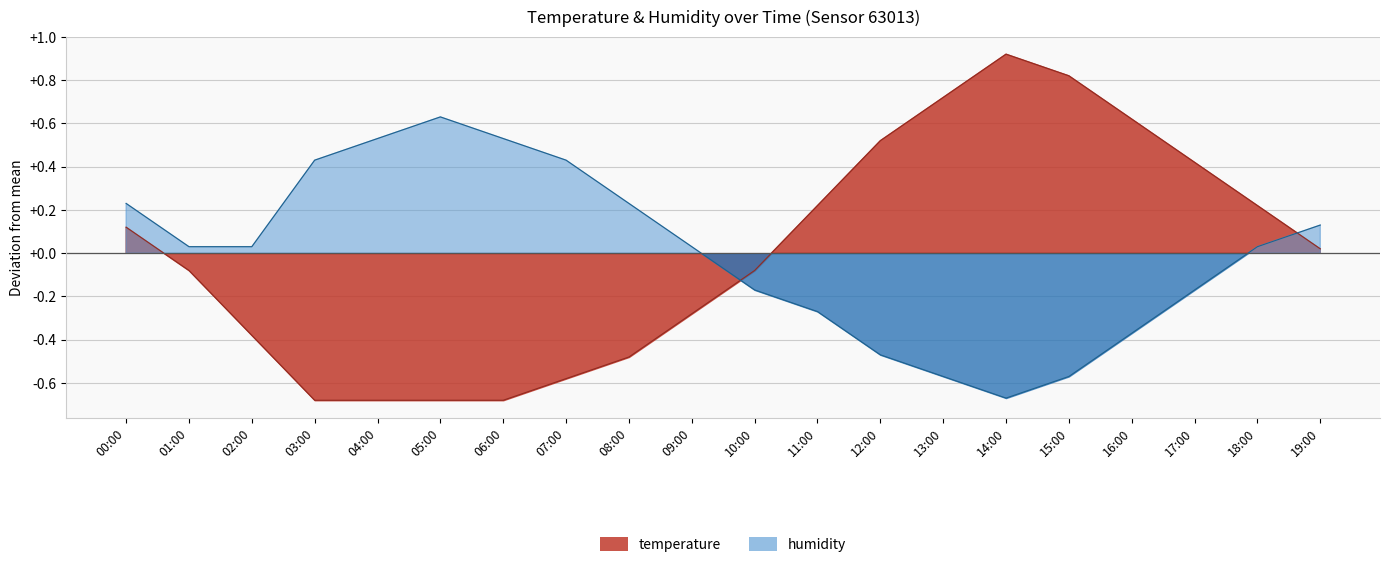

List the series in order of their peak value, lowest first.

humidity, temperature